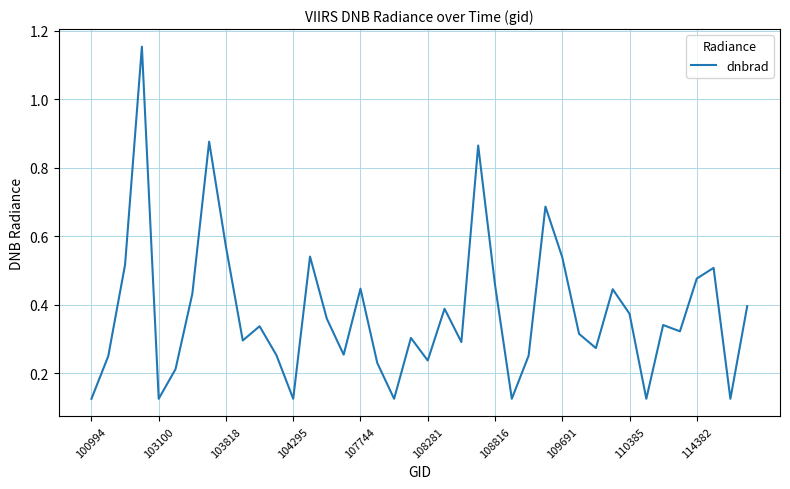

Does the chart display data point markers on the line(s)?

No